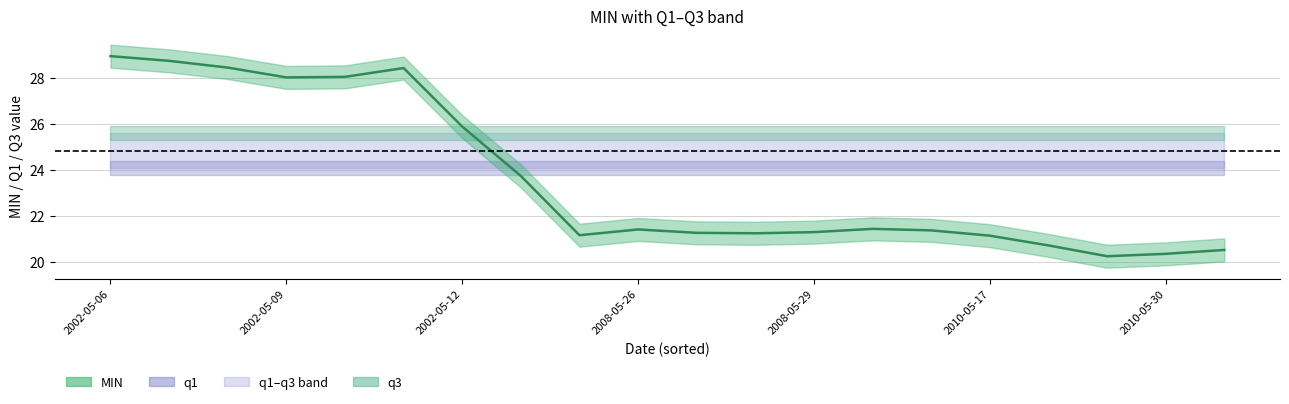

Read the value at 8.

21.2